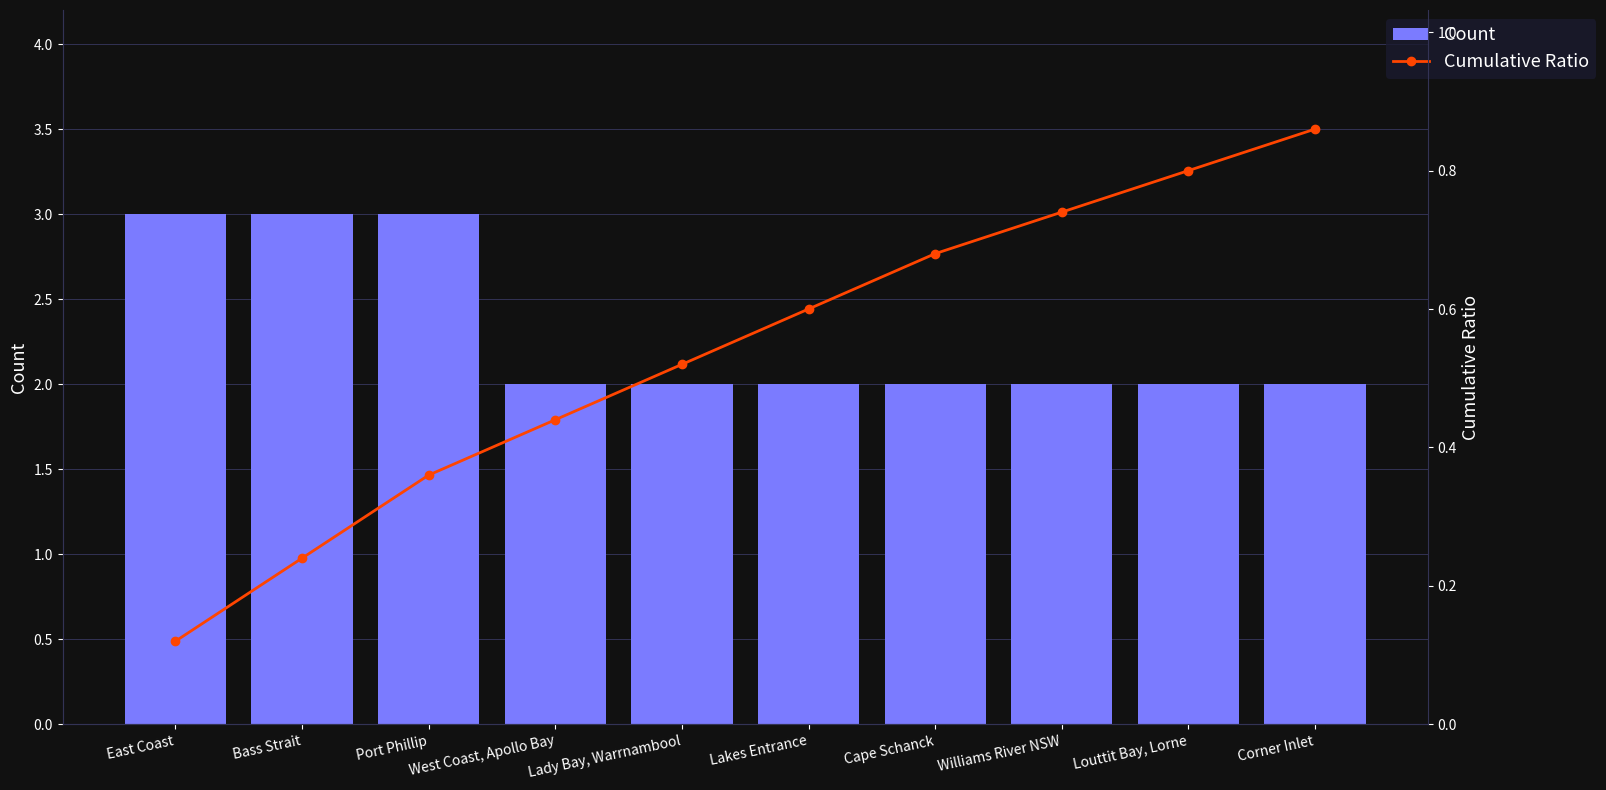

Reading right to left, transcribe all the data shown in this chart.

Count: Corner Inlet=2.0	Louttit Bay, Lorne=2.0	Williams River NSW=2.0	Cape Schanck=2.0	Lakes Entrance=2.0	Lady Bay, Warrnambool=2.0	West Coast, Apollo Bay=2.0	Port Phillip=3.0	Bass Strait=3.0	East Coast=3.0
Cumulative Ratio: Corner Inlet=0.9	Louttit Bay, Lorne=0.8	Williams River NSW=0.7	Cape Schanck=0.7	Lakes Entrance=0.6	Lady Bay, Warrnambool=0.5	West Coast, Apollo Bay=0.4	Port Phillip=0.4	Bass Strait=0.2	East Coast=0.1